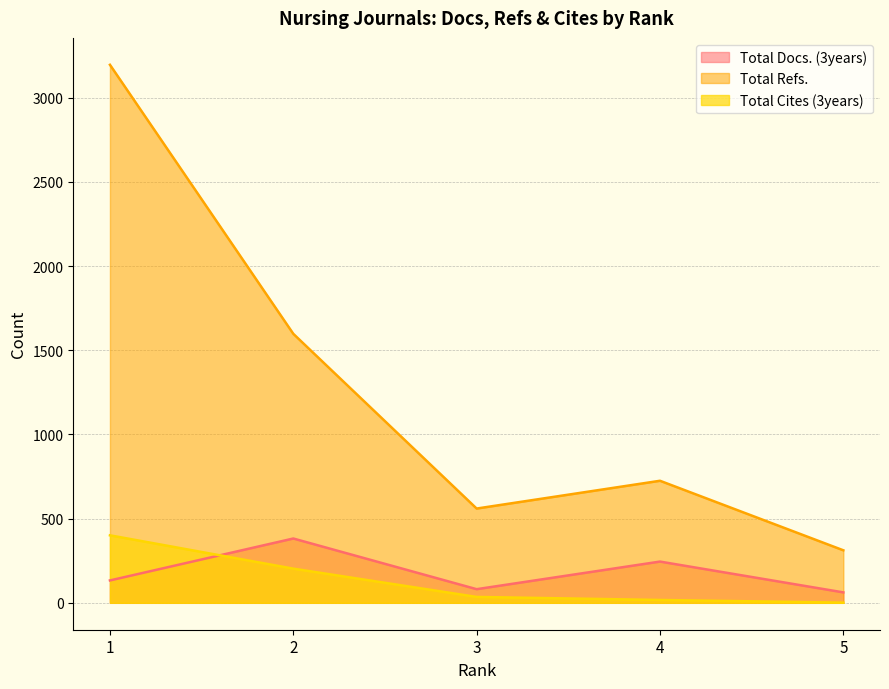

True or false: Total Docs. (3years) and Total Refs. cross at least once.

False